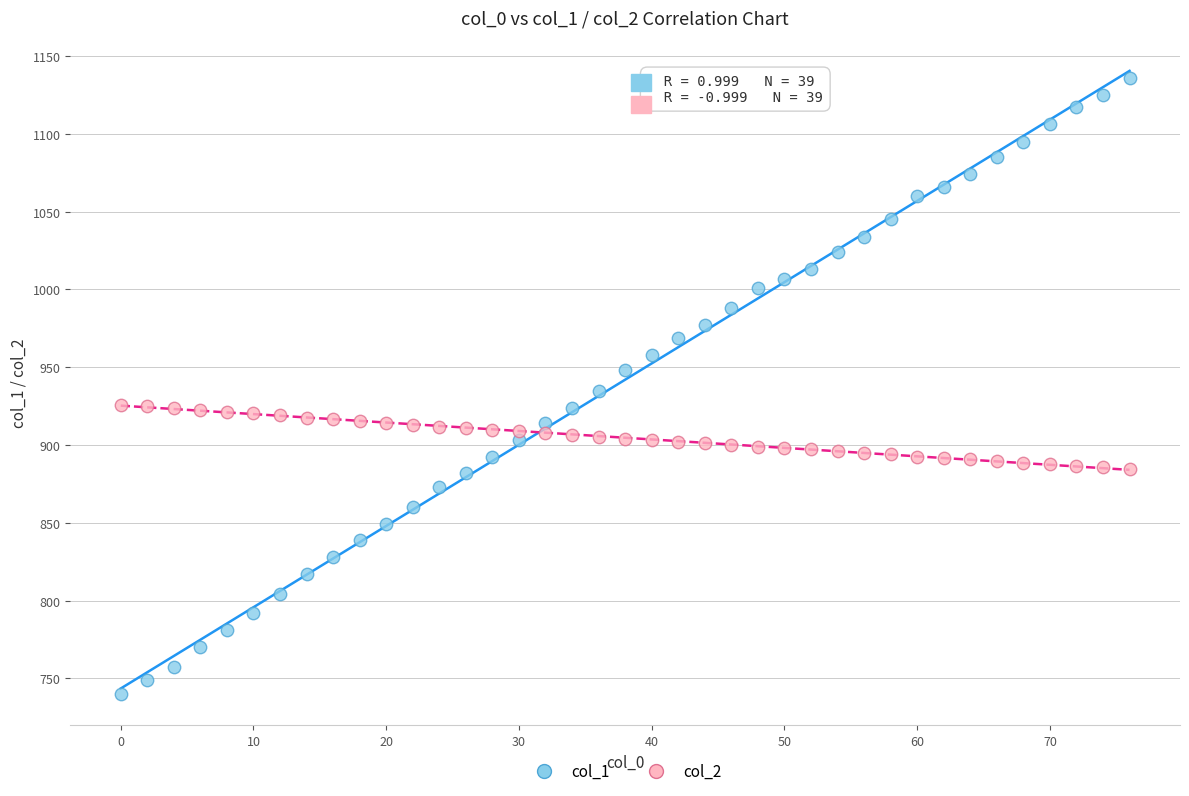

What are all the series names shown in the legend?

col_1, col_2